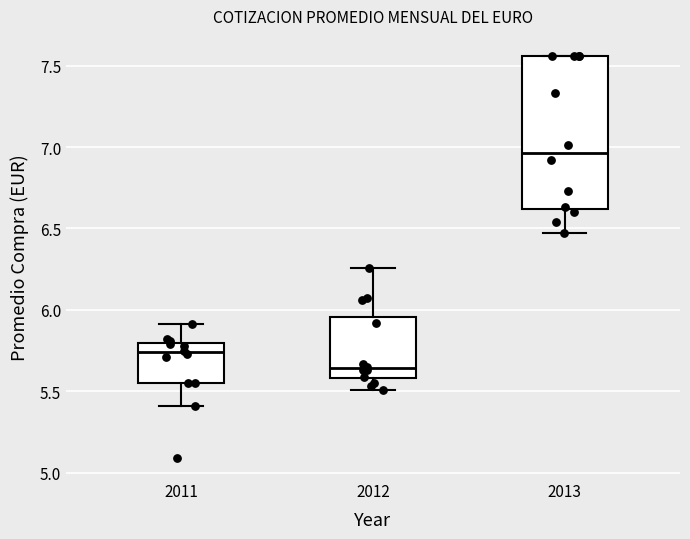

Comparing the boxes themselves (not the whiskers), which one is the tallest?

2013